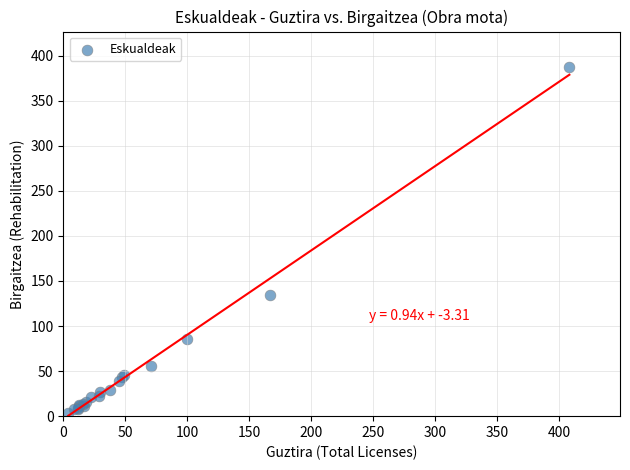

What Y value in the scatter plot is closest to 195?

134